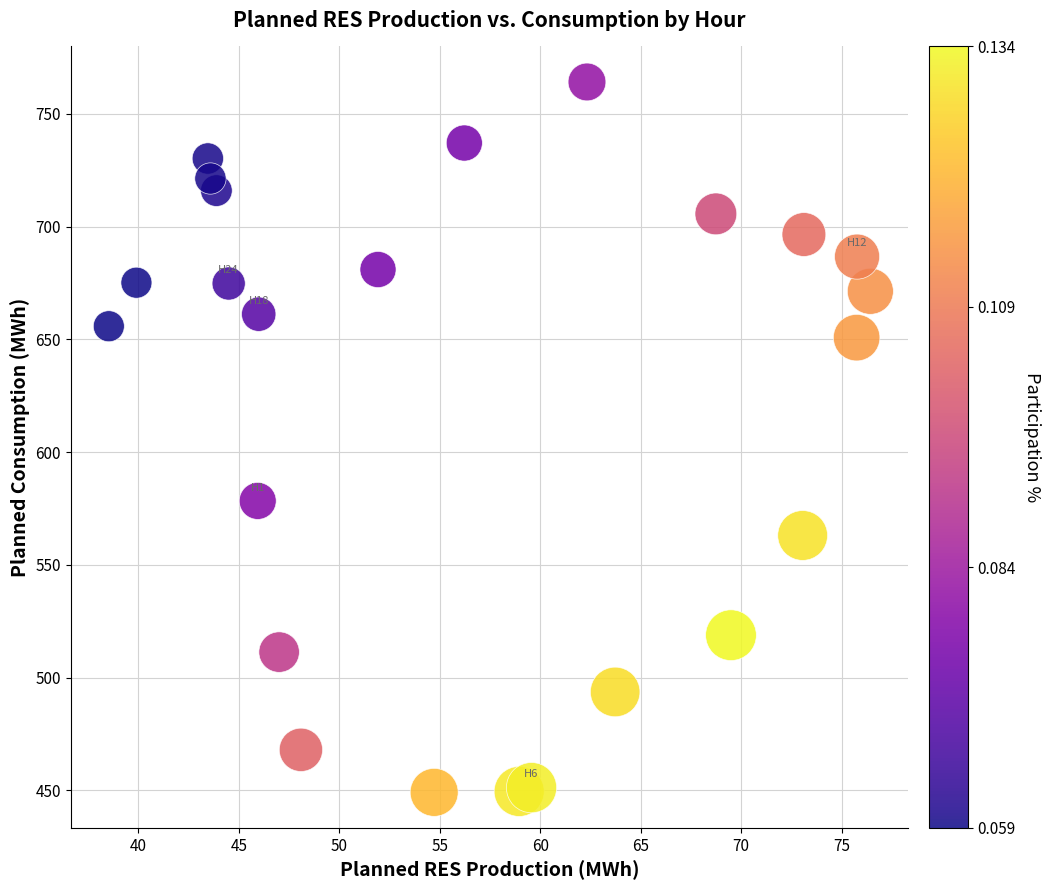

What is the range of X values (max minus min)?

37.9